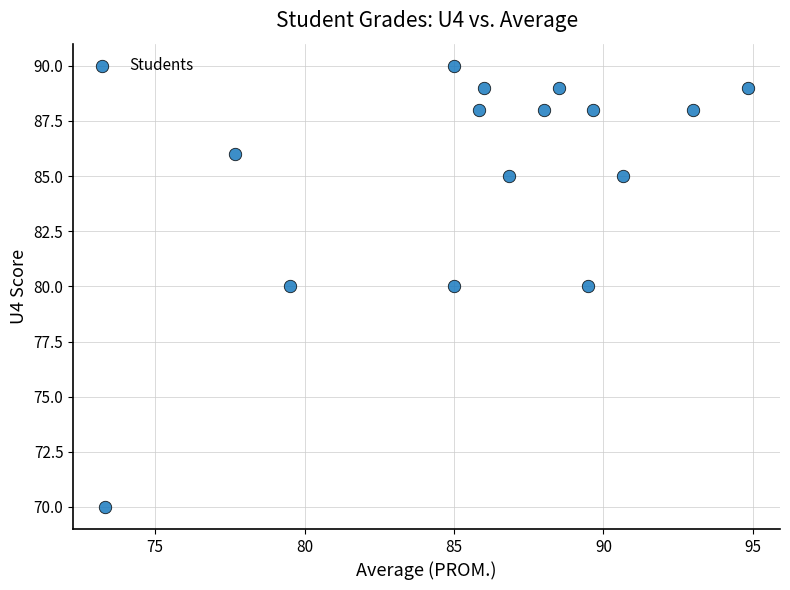

What is the range of Y values (max minus min)?

20